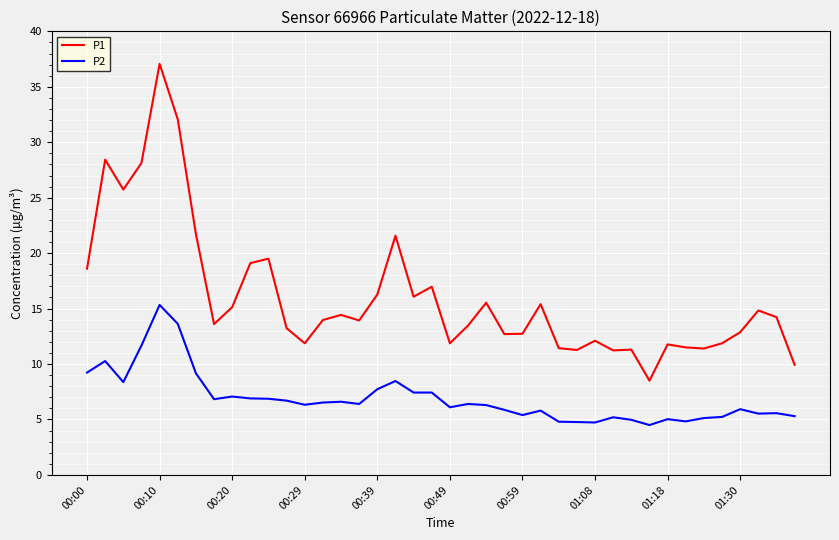

Which series has the largest total across all categories?

P1